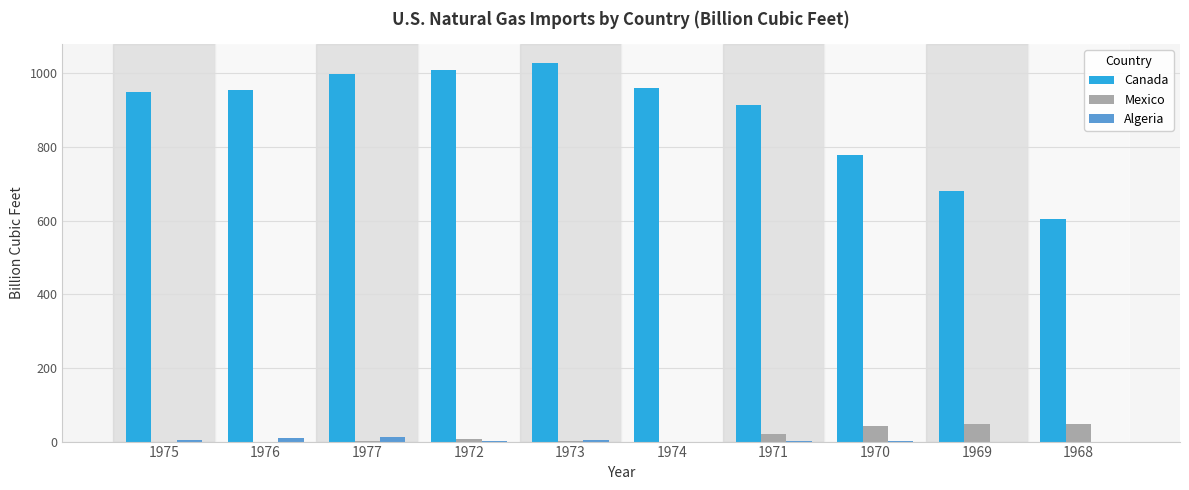

What is the maximum value shown in the chart?

1027.9